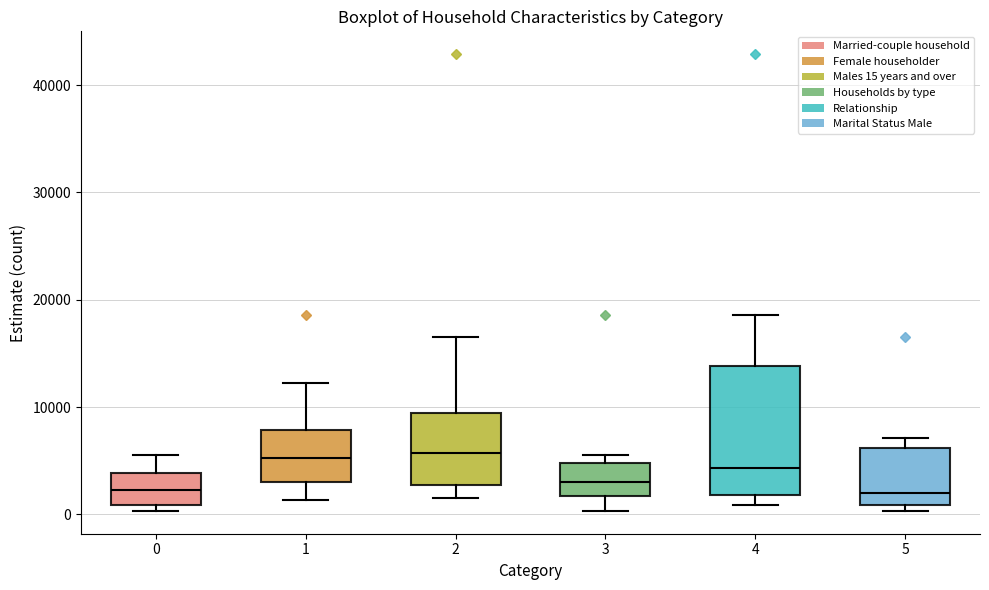

Where does the upper whisker of the box at x = 4 end on the y-axis? The values are not printed on the chart, so give them approximately, as read against the axis.

19000